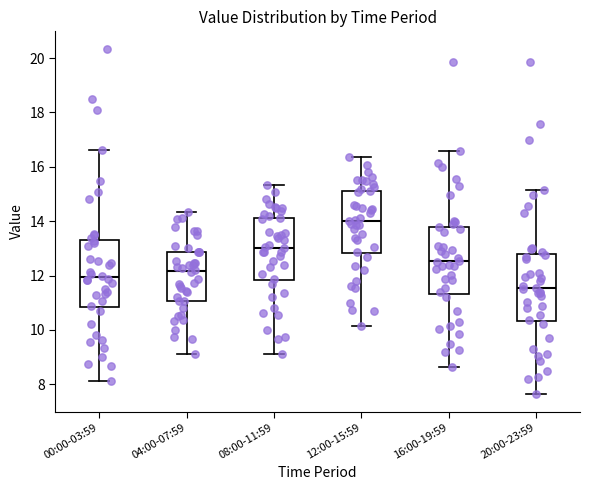

Which box has the lowest median line?

20:00-23:59